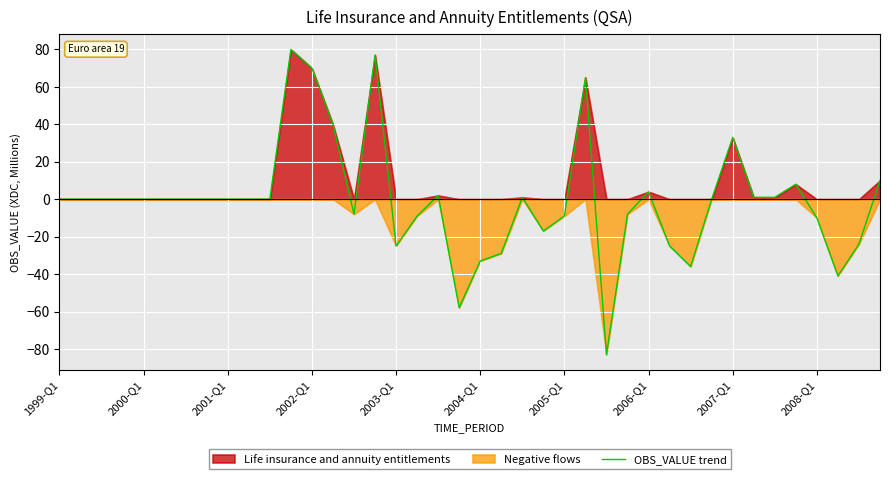

Reading right to left, what are all the values shown in this chart?

10	-24	-41	-10	8	1	1	33	0	-36	-25	4	-8	-83	65	-9	-17	1	-29	-33	-58	2	-9	-25	77	-8	40	70	80	0	0	0	0	0	0	0	0	0	0	0